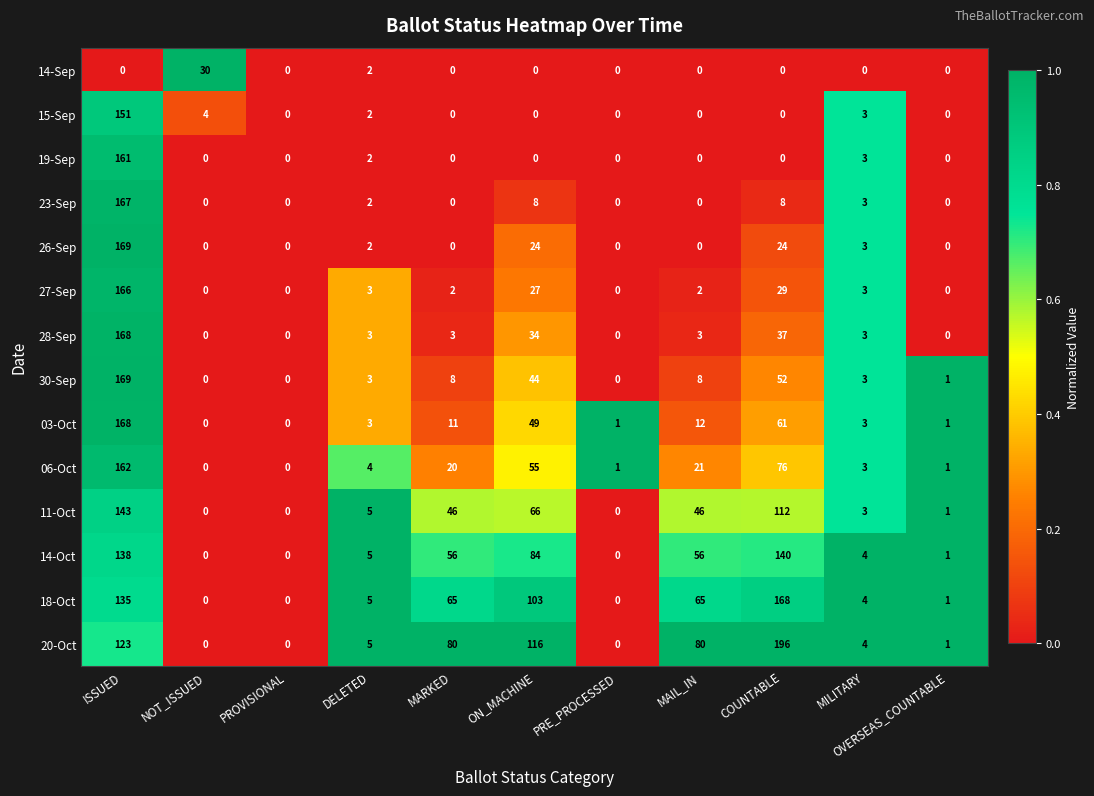

What is the total value across all series at DELETED?

46